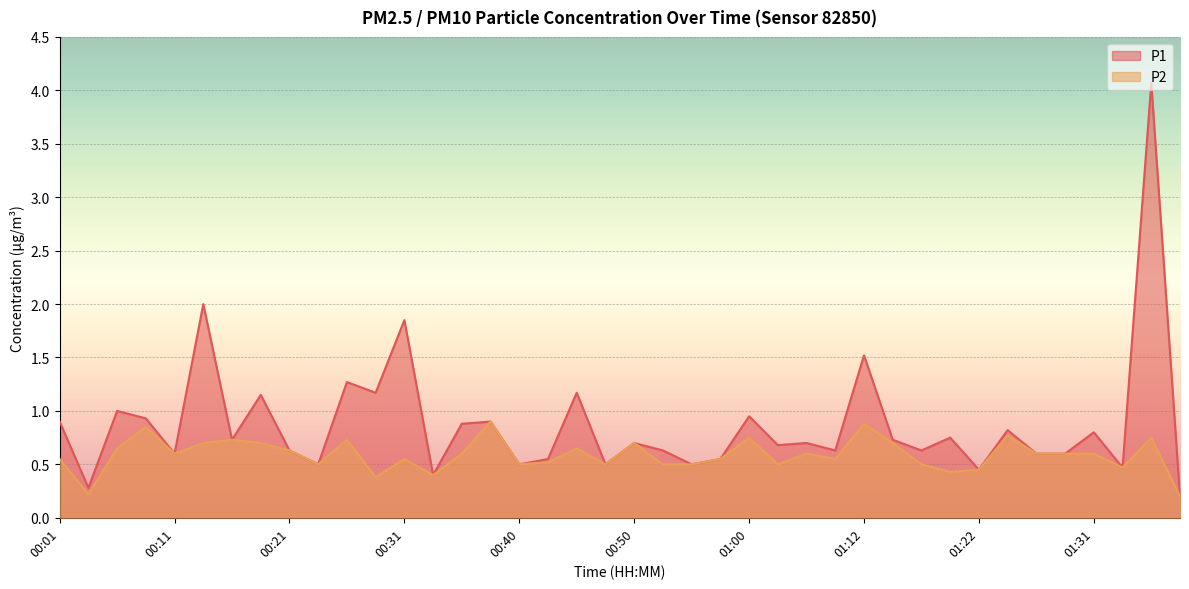

Is it true that P2 equals 0.8 at 01:36?

True